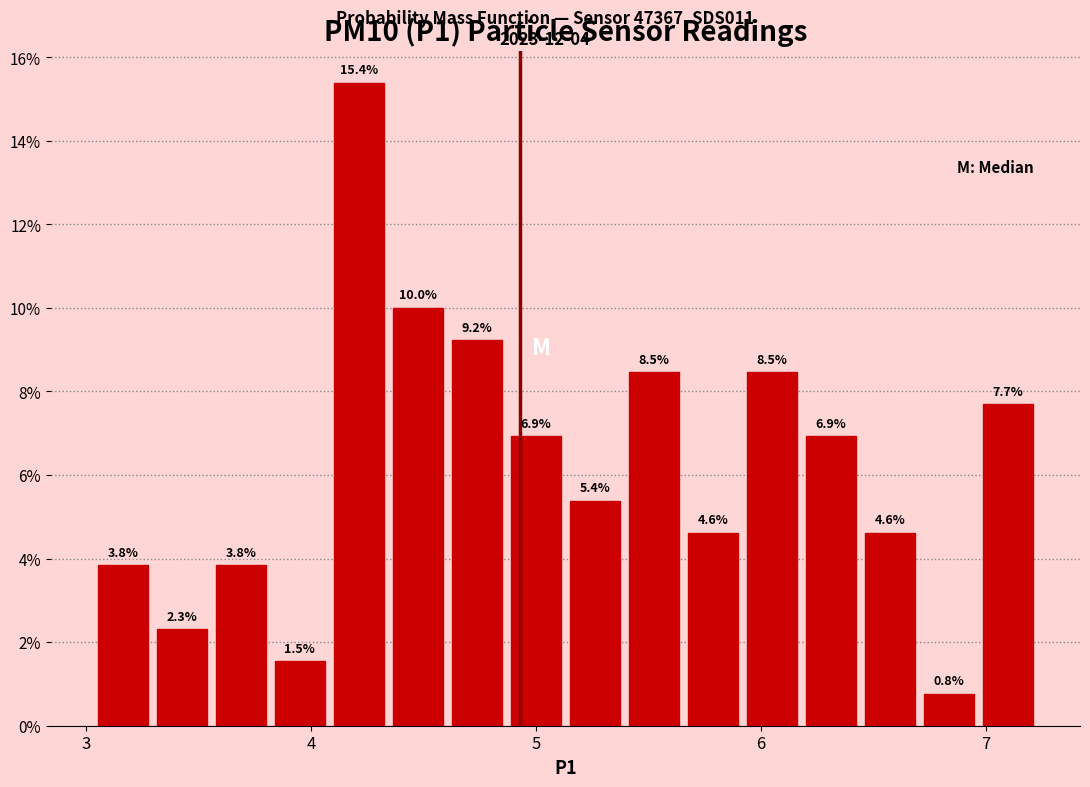

Read against the x-axis, roughly where is the centre of the tallest bar?

4.2